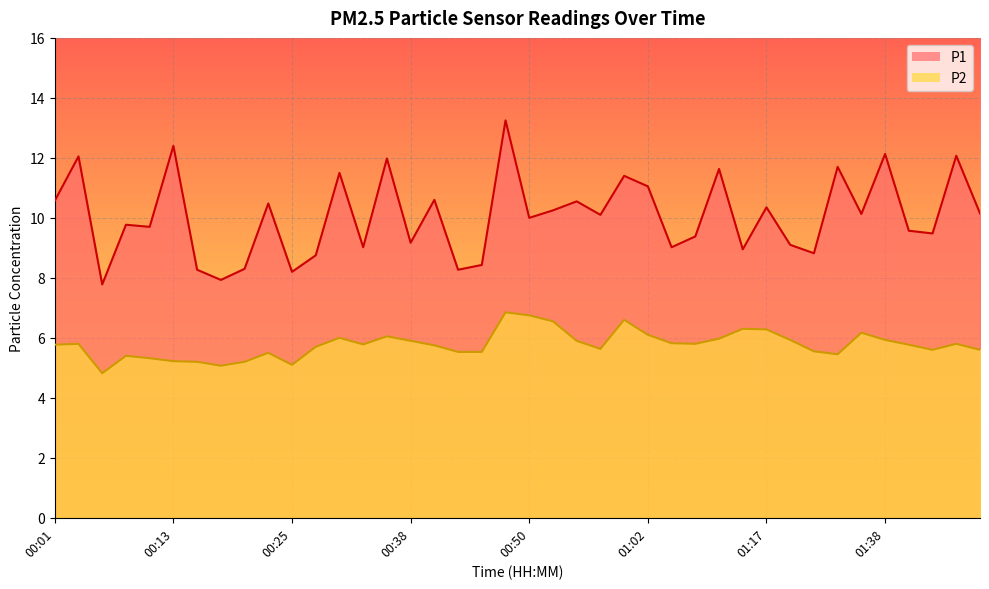

At which label is P1 closest to 10?

00:50